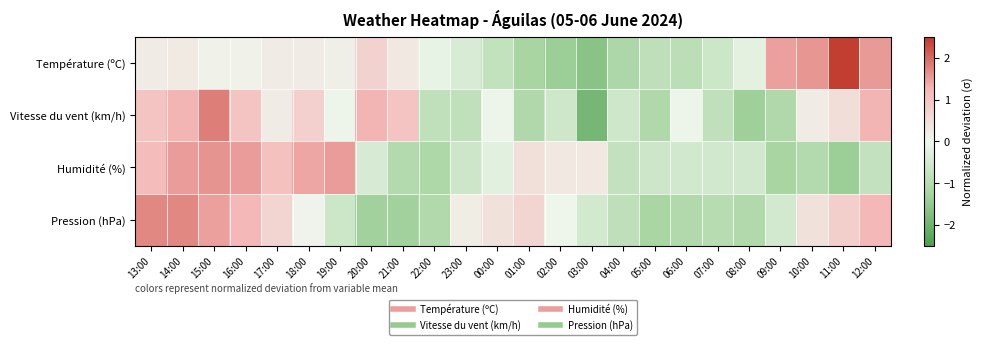

What is the total value across all series at 01:00?

-1.2